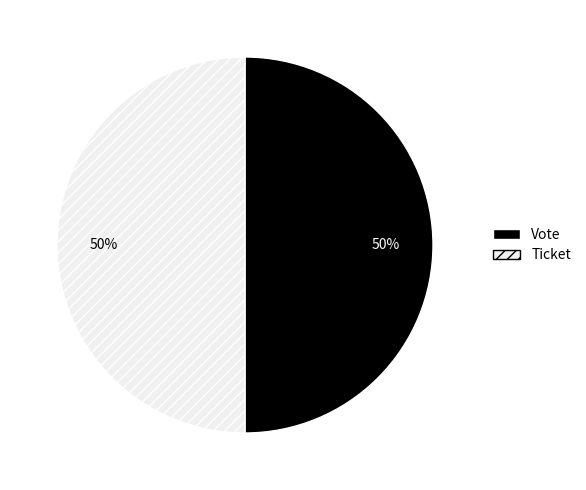

The Ticket slice represents 58% of the pie. True or false?

False